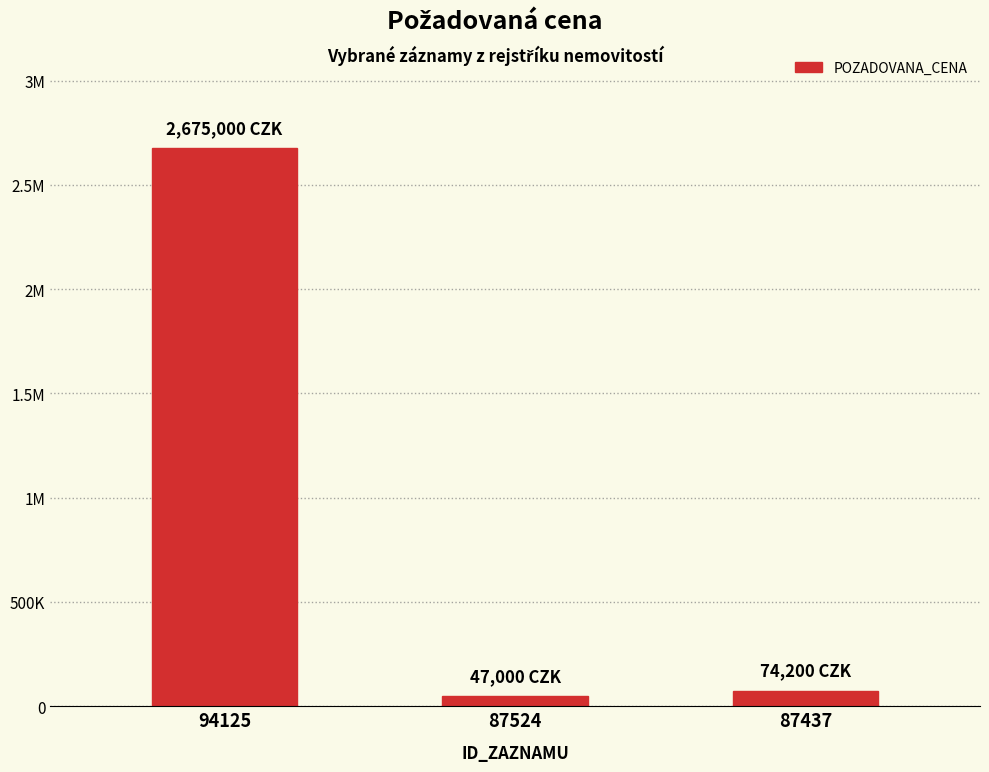

What is the smallest value displayed?

47000